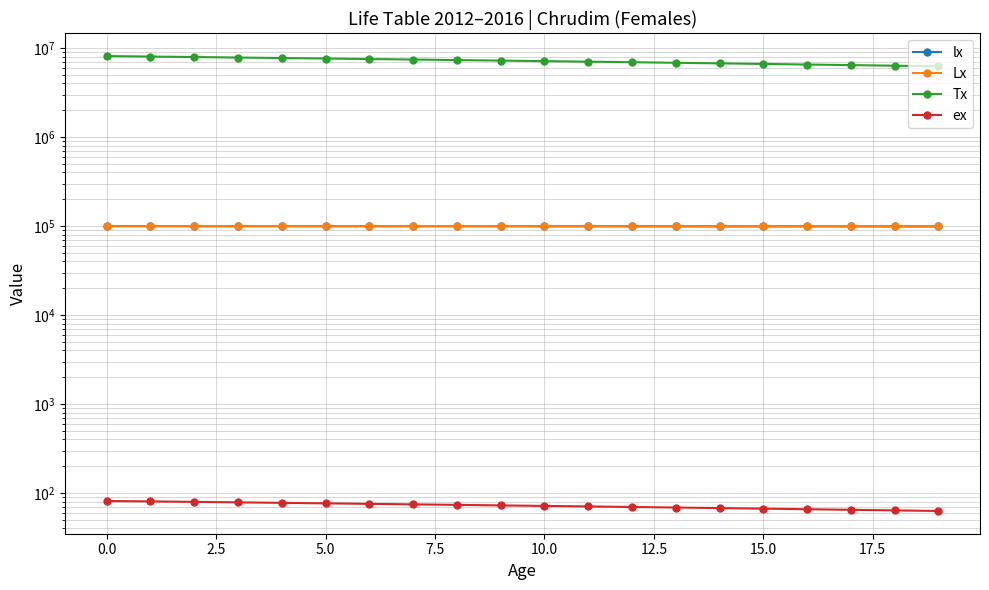

Reading left to right, extract all data points from this chart.

lx: 100000.0	99723.5	99684.7	99668.4	99647.1	99616.6	99585.2	99549.2	99510.5	99461.3	99435.0	99407.5	99374.3	99316.4	99260.1	99230.3	99206.5	99192.5	99175.3	99136.2
Lx: 99762.2	99723.5	99704.1	99684.7	99676.5	99665.9	99655.2	99642.7	99627.5	99600.9	99567.2	99529.8	99491.2	99466.6	99448.2	99421.3	99390.9	99345.3	99288.2	99245.2
Tx: 8128885.4	8029123.2	7929399.7	7829695.6	7730010.9	7630334.4	7530668.4	7431013.2	7331370.5	7231742.9	7132142.0	7032574.8	6933045.0	6833553.8	6734087.2	6634639.0	6535217.7	6435826.9	6336481.5	6237193.3
ex: 81.3	80.5	79.5	78.5	77.5	76.6	75.6	74.6	73.6	72.6	71.6	70.6	69.7	68.7	67.7	66.7	65.7	64.8	63.8	62.8